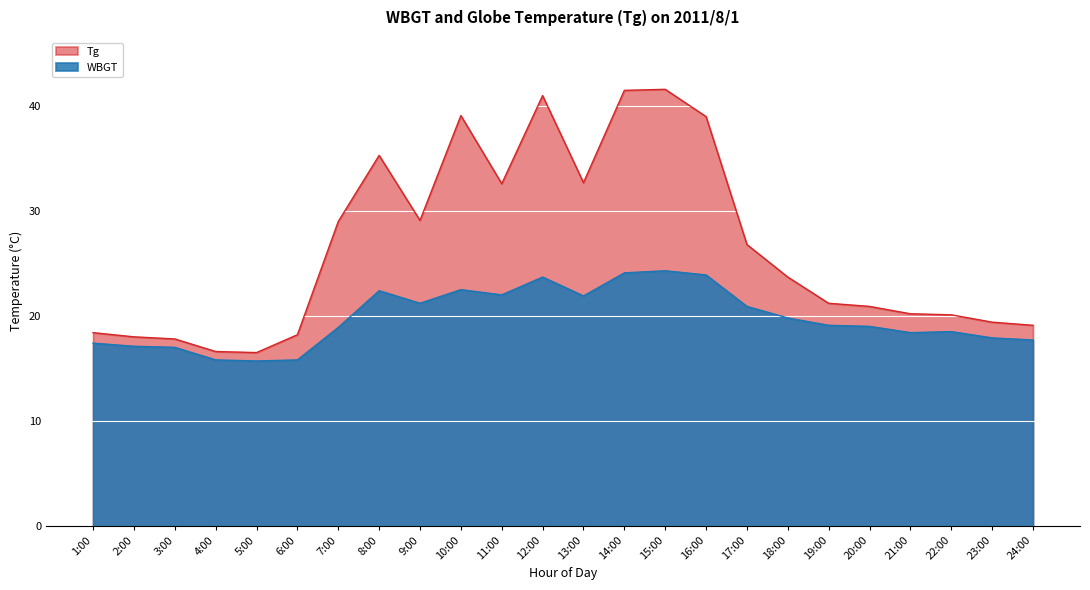

True or false: WBGT and Tg intersect in this chart.

False